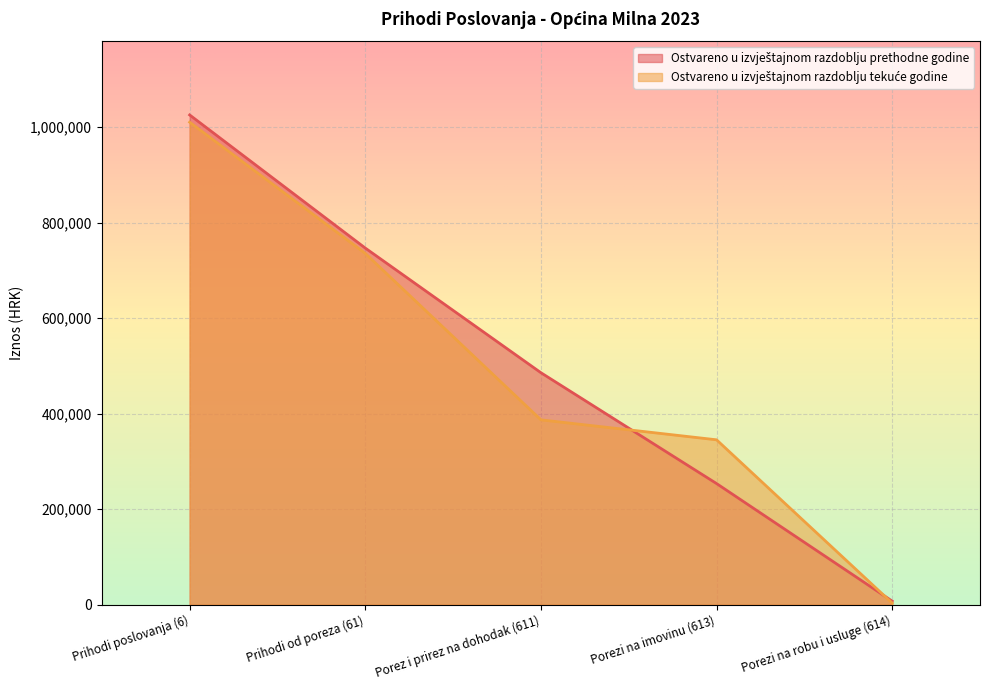

What is the label of the 1st point from the left?

Prihodi poslovanja (6)